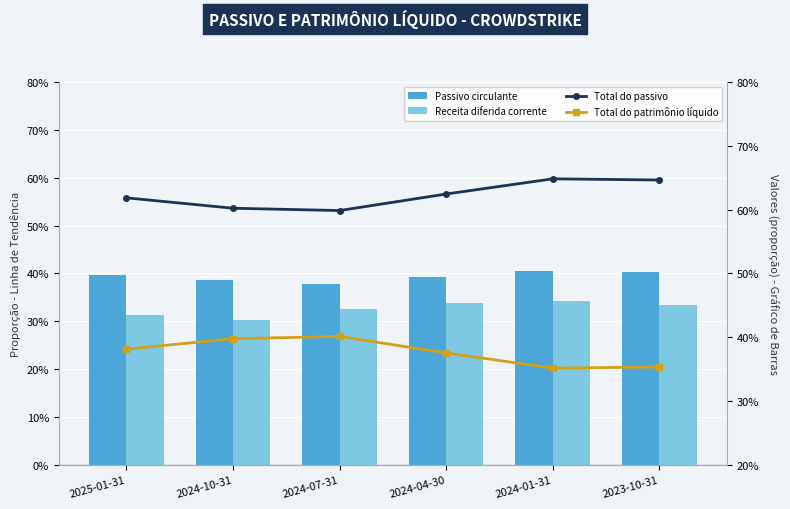

True or false: Passivo circulante has a value of 0.6 at 2024-10-31.

False